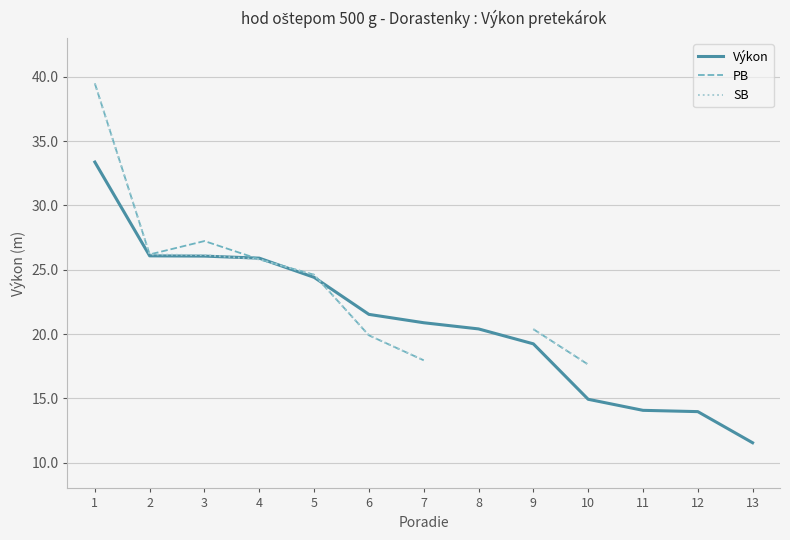

Rank the series by their maximum value, from lowest to highest.

Výkon, PB, SB